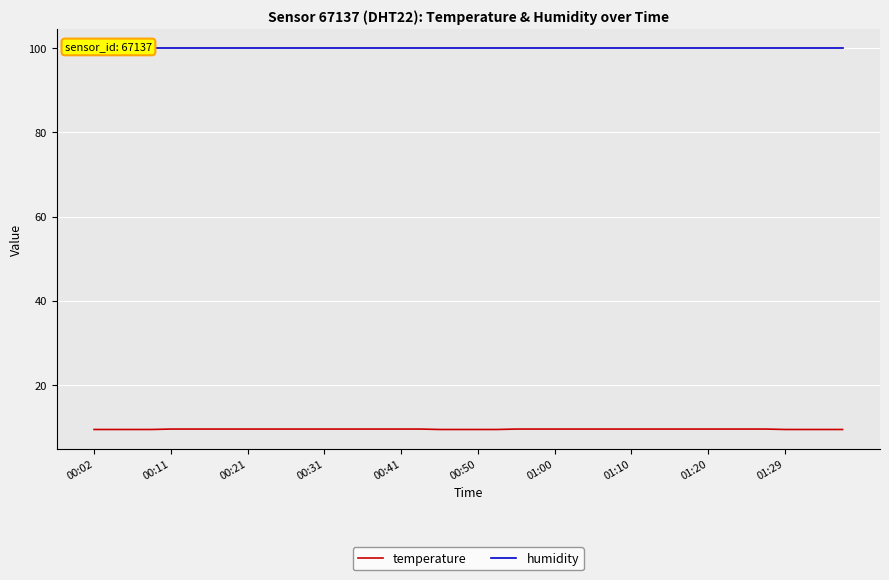

What is the highest value of the temperature series?

9.6